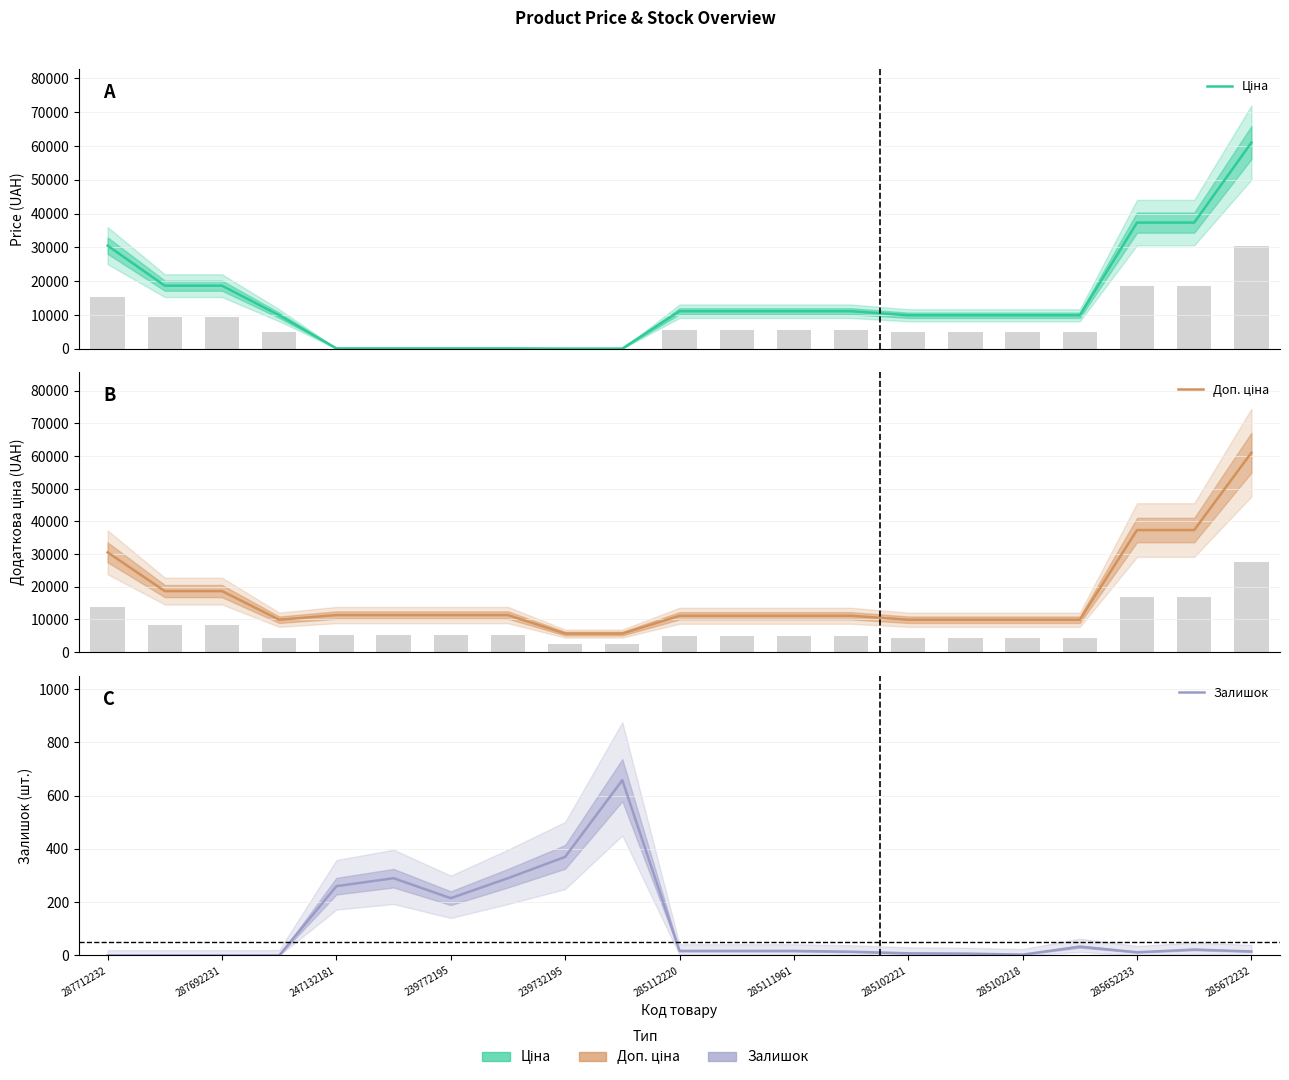

What is the maximum value shown in the chart?

61024.7